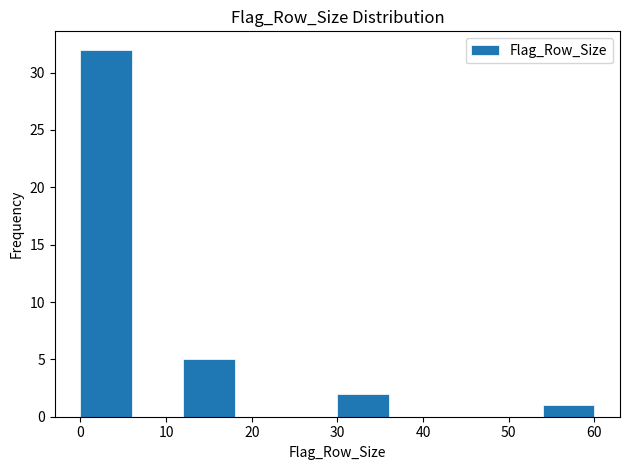

Over which range of the x-axis is the bar tallest?

0 to 6